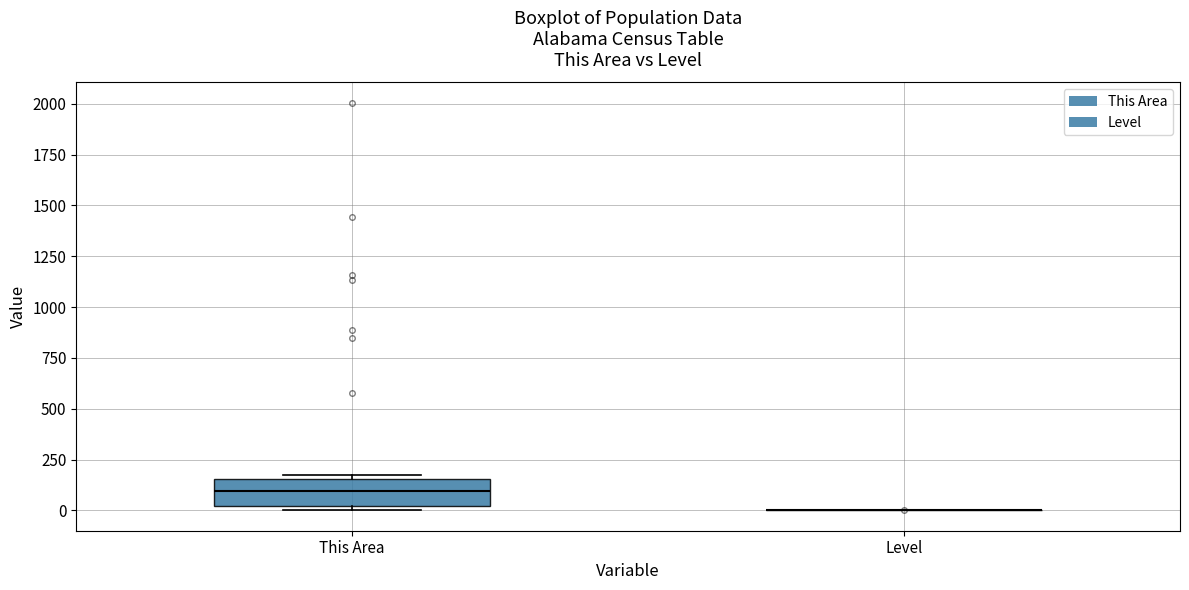

Reading left to right, transcribe this box plot: for each box, give where its median line is, the range the box spans, and where its two whiskers end, as read against the y-axis. The values are not printed on the chart, so give them approximately, as read against the axis.

This Area: median 100, box 0 to 150, whiskers 0 (just below the box's lower edge) to 150 (just above the box's upper edge)
Level: box collapsed to a line at 0, whiskers 0 to 0